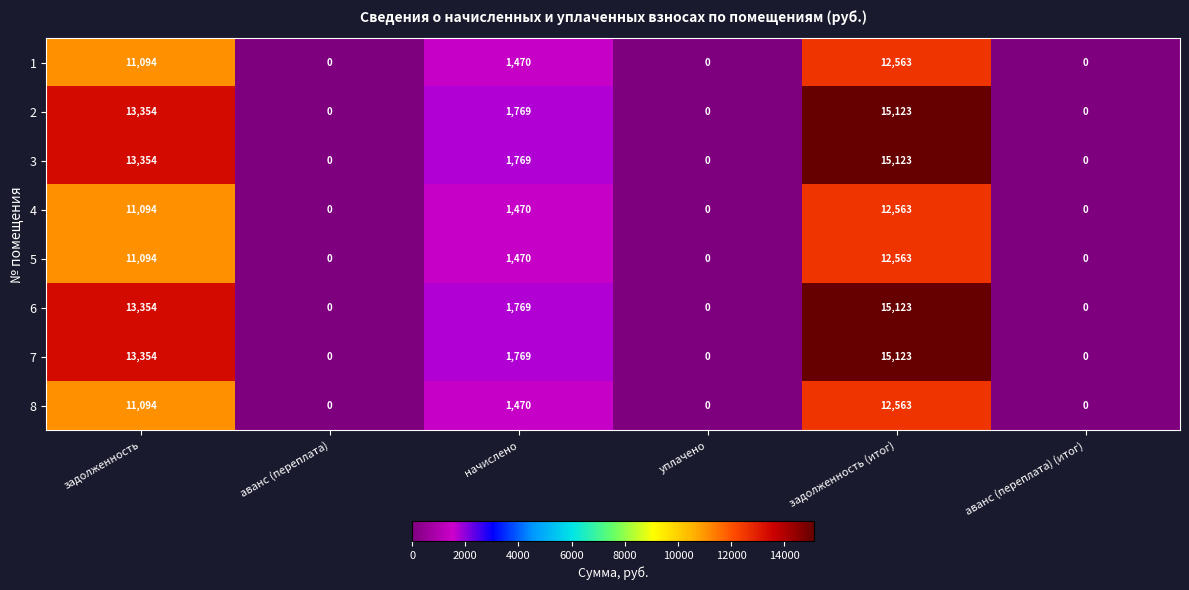

What is the spread (max minus min) of values at начислено?

299